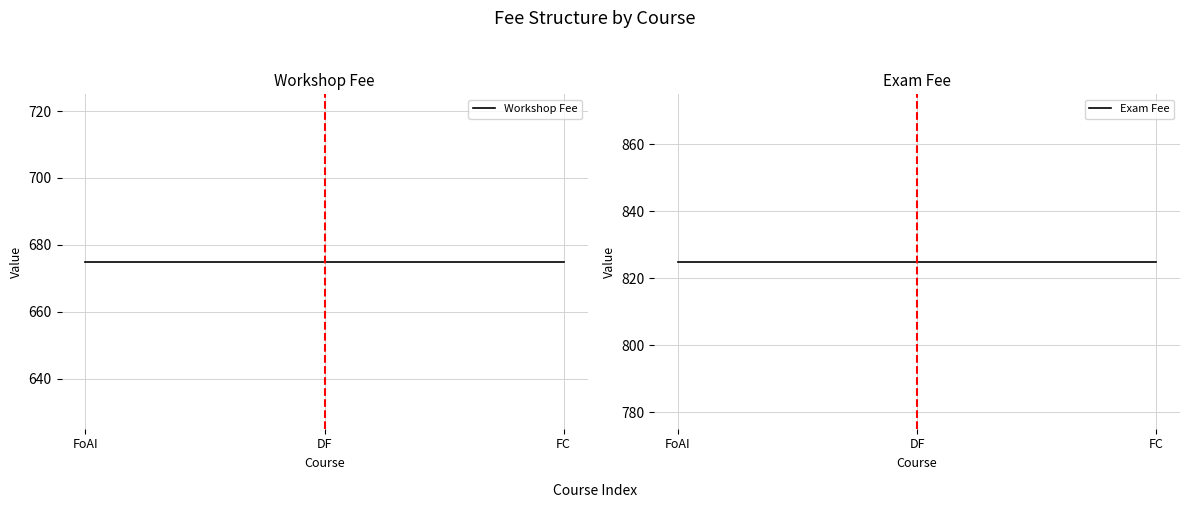

What is the average value of the Exam Fee series?

825